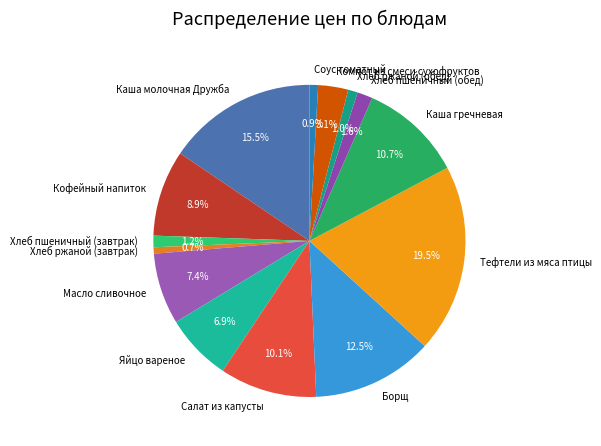

Approximately how many times larger is the value at Тефтели из мяса птицы compared to Салат из капусты?

1.9